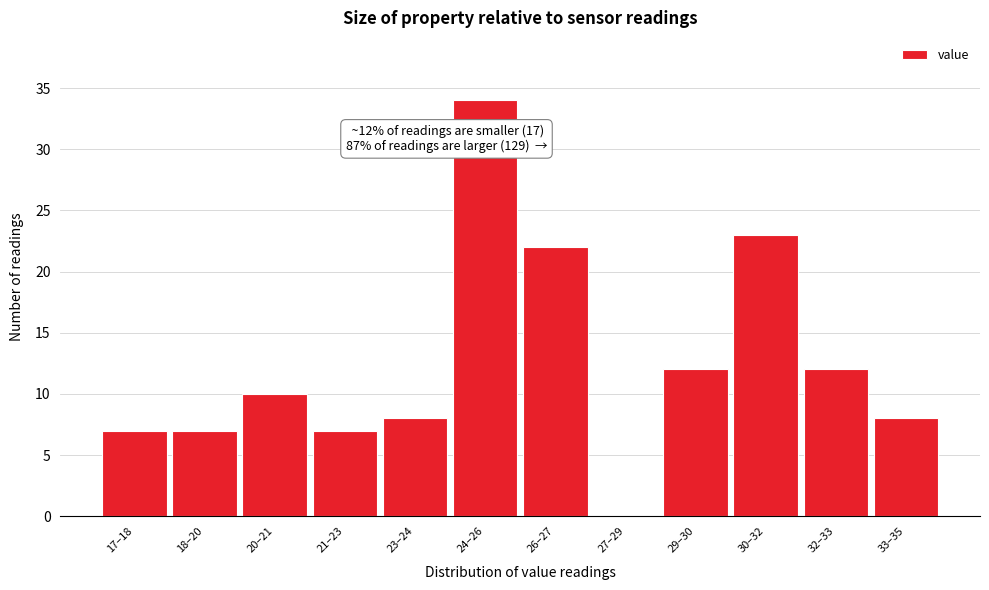

Reading right to left, what are all the values shown in this chart?

33–35=8	32–33=12	30–32=23	29–30=12	27–29=0	26–27=22	24–26=34	23–24=8	21–23=7	20–21=10	18–20=7	17–18=7